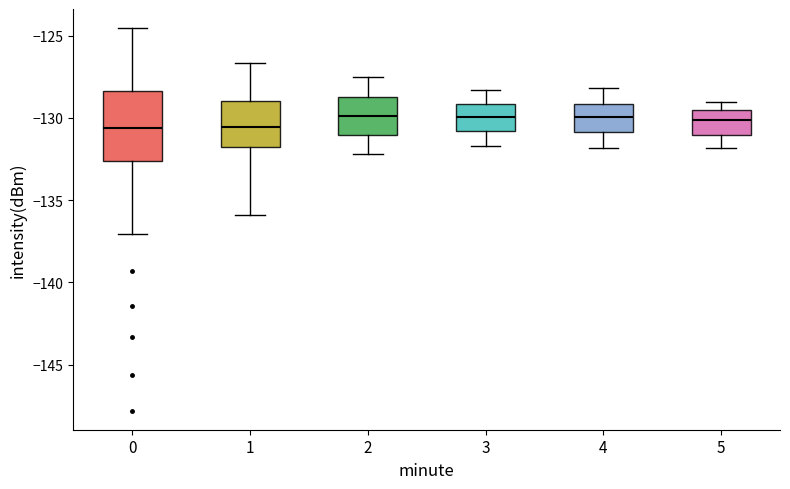

Reading left to right, transcribe this box plot: for each box, give where its median line is, the range the box spans, and where its two whiskers end, as read against the y-axis. The values are not printed on the chart, so give them approximately, as read against the axis.

0: median -130.5, box -132.5 to -128.5, whiskers -137.0 to -124.5
1: median -130.5, box -132.0 to -129.0, whiskers -136.0 to -126.5
2: median -130.0, box -131.0 to -128.5, whiskers -132.0 to -127.5
3: median -130.0, box -131.0 to -129.0, whiskers -131.5 to -128.5
4: median -130.0, box -131.0 to -129.0, whiskers -132.0 to -128.0
5: median -130.0, box -131.0 to -129.5, whiskers -132.0 to -129.0